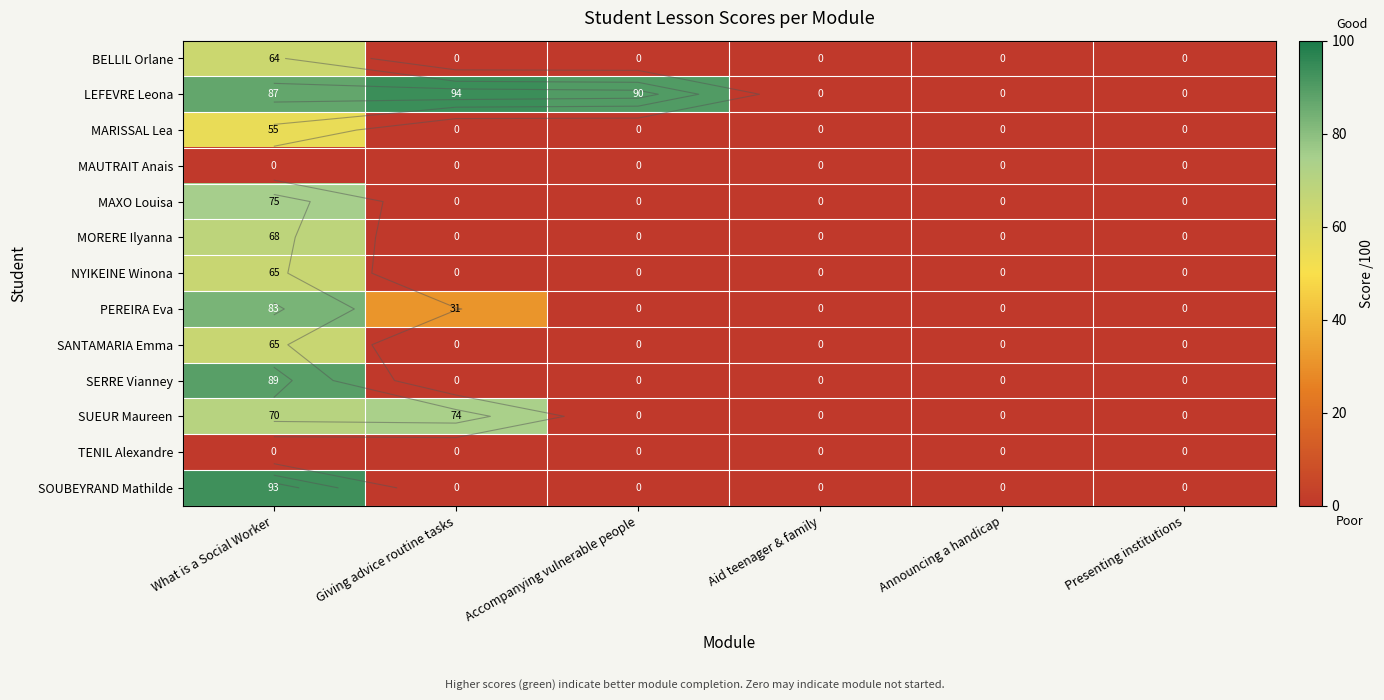

Which category has the lowest value in the MAXO Louisa series?

Giving advice routine tasks